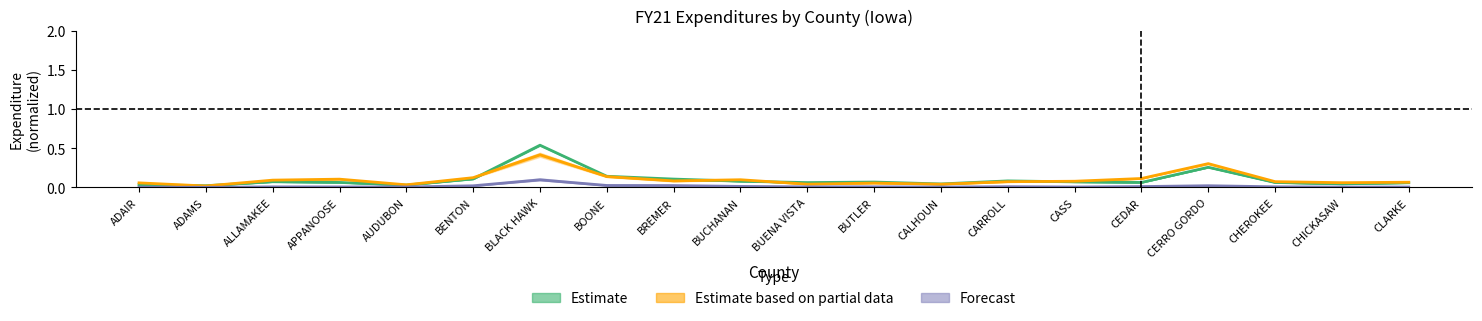

Which series has the widest spread of values?

Estimate